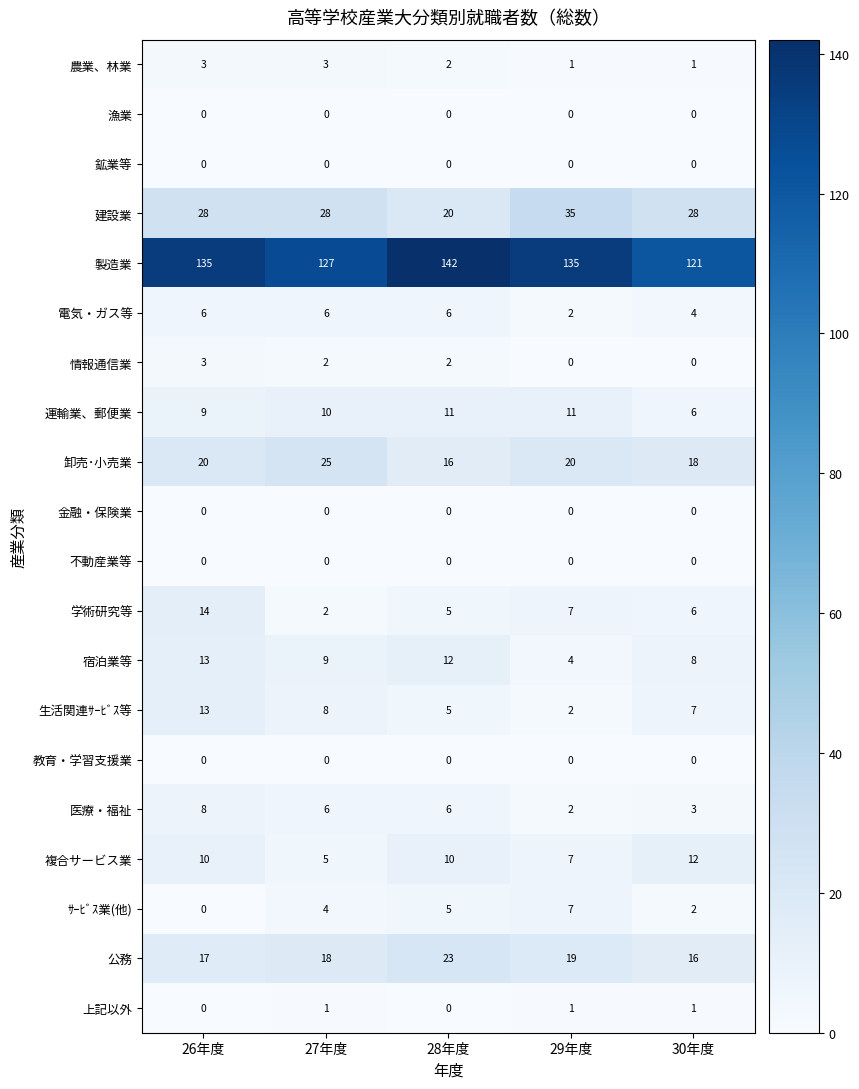

How many data points in 電気・ガス等 are less than 6?

2